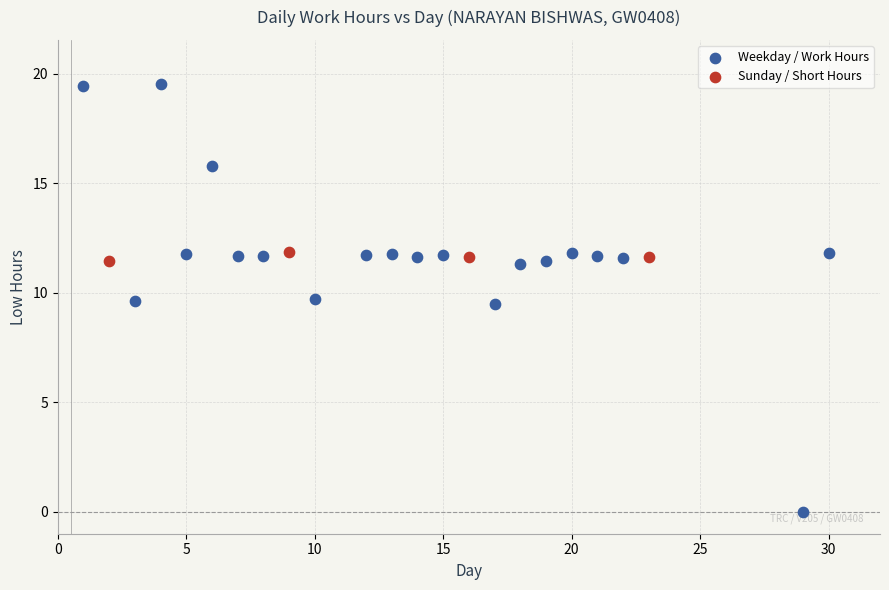

Which series contains the highest Y value?

Weekday / Work Hours